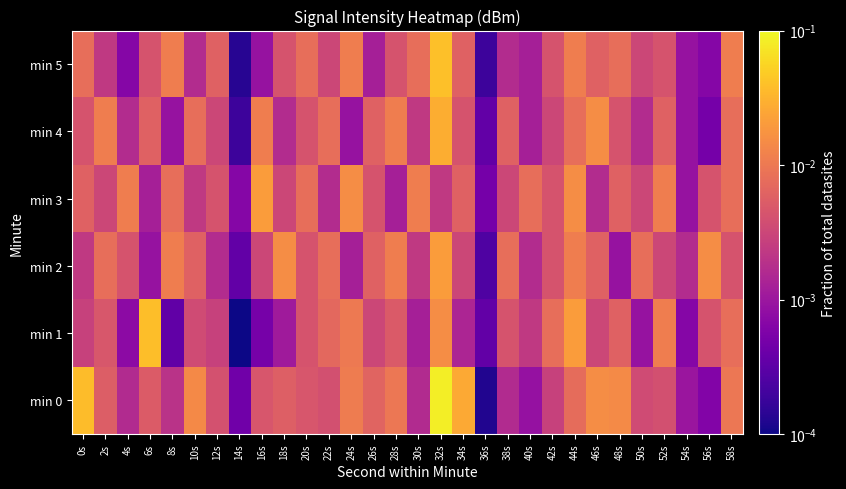

Reading left to right, extract all data points from this chart.

min 0: 0s=0.0	2s=0.0	4s=0.0	6s=0.0	8s=0.0	10s=0.0	12s=0.0	14s=0.0	16s=0.0	18s=0.0	20s=0.0	22s=0.0	24s=0.0	26s=0.0	28s=0.0	30s=0.0	32s=0.1	34s=0.0	36s=0.0	38s=0.0	40s=0.0	42s=0.0	44s=0.0	46s=0.0	48s=0.0	50s=0.0	52s=0.0	54s=0.0	56s=0.0	58s=0.0
min 1: 0s=0.0	2s=0.0	4s=0.0	6s=0.0	8s=0.0	10s=0.0	12s=0.0	14s=0.0	16s=0.0	18s=0.0	20s=0.0	22s=0.0	24s=0.0	26s=0.0	28s=0.0	30s=0.0	32s=0.0	34s=0.0	36s=0.0	38s=0.0	40s=0.0	42s=0.0	44s=0.0	46s=0.0	48s=0.0	50s=0.0	52s=0.0	54s=0.0	56s=0.0	58s=0.0
min 2: 0s=0.0	2s=0.0	4s=0.0	6s=0.0	8s=0.0	10s=0.0	12s=0.0	14s=0.0	16s=0.0	18s=0.0	20s=0.0	22s=0.0	24s=0.0	26s=0.0	28s=0.0	30s=0.0	32s=0.0	34s=0.0	36s=0.0	38s=0.0	40s=0.0	42s=0.0	44s=0.0	46s=0.0	48s=0.0	50s=0.0	52s=0.0	54s=0.0	56s=0.0	58s=0.0
min 3: 0s=0.0	2s=0.0	4s=0.0	6s=0.0	8s=0.0	10s=0.0	12s=0.0	14s=0.0	16s=0.0	18s=0.0	20s=0.0	22s=0.0	24s=0.0	26s=0.0	28s=0.0	30s=0.0	32s=0.0	34s=0.0	36s=0.0	38s=0.0	40s=0.0	42s=0.0	44s=0.0	46s=0.0	48s=0.0	50s=0.0	52s=0.0	54s=0.0	56s=0.0	58s=0.0
min 4: 0s=0.0	2s=0.0	4s=0.0	6s=0.0	8s=0.0	10s=0.0	12s=0.0	14s=0.0	16s=0.0	18s=0.0	20s=0.0	22s=0.0	24s=0.0	26s=0.0	28s=0.0	30s=0.0	32s=0.0	34s=0.0	36s=0.0	38s=0.0	40s=0.0	42s=0.0	44s=0.0	46s=0.0	48s=0.0	50s=0.0	52s=0.0	54s=0.0	56s=0.0	58s=0.0
min 5: 0s=0.0	2s=0.0	4s=0.0	6s=0.0	8s=0.0	10s=0.0	12s=0.0	14s=0.0	16s=0.0	18s=0.0	20s=0.0	22s=0.0	24s=0.0	26s=0.0	28s=0.0	30s=0.0	32s=0.0	34s=0.0	36s=0.0	38s=0.0	40s=0.0	42s=0.0	44s=0.0	46s=0.0	48s=0.0	50s=0.0	52s=0.0	54s=0.0	56s=0.0	58s=0.0